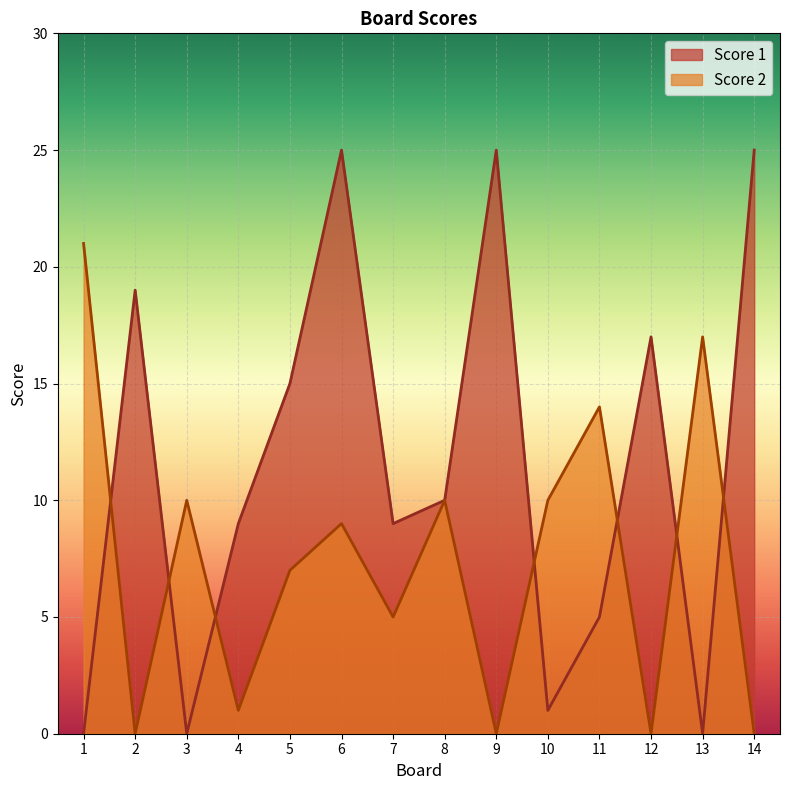

List the labels in order of Score 2 value, smallest first.

2, 9, 12, 14, 4, 7, 5, 6, 3, 8, 10, 11, 13, 1